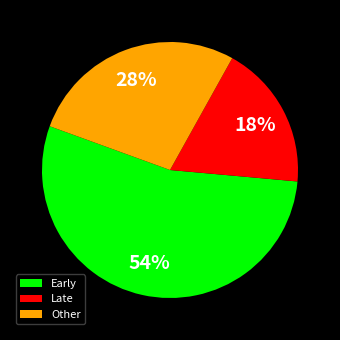

Rank the categories by value from highest to lowest.

Early, Other, Late